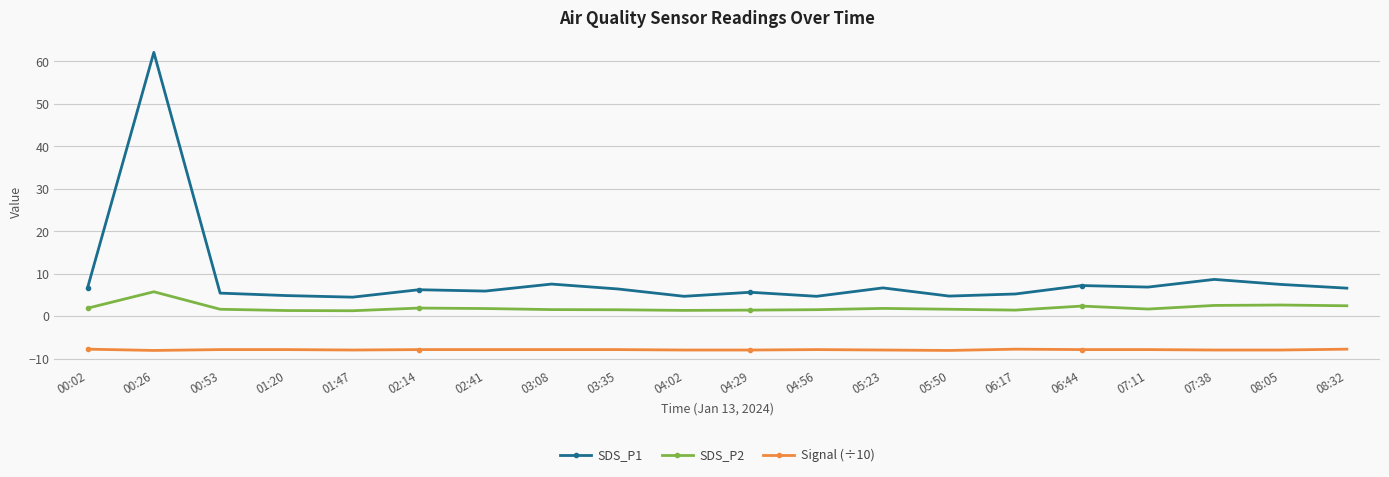

What position from the left is 04:56?

12